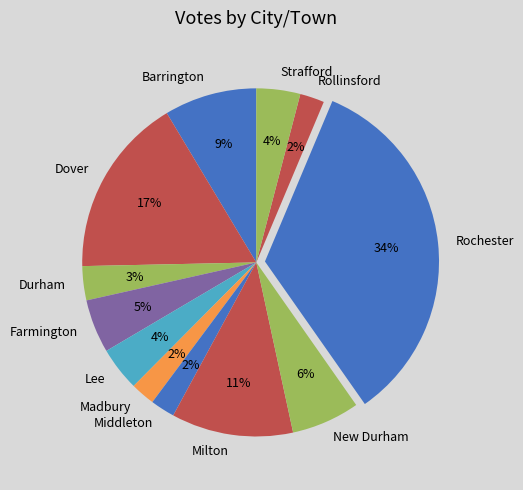

The Rochester slice represents 45% of the pie. True or false?

False